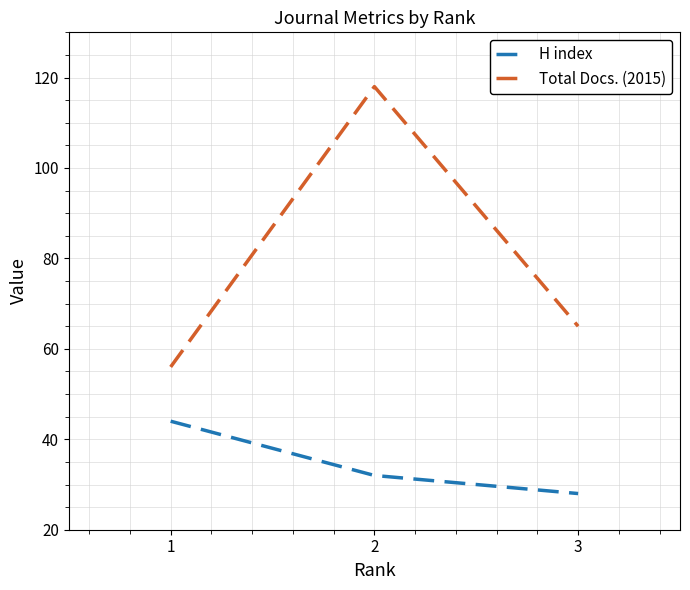

What is the sum of the Total Docs. (2015) values at 1 and 3?

121